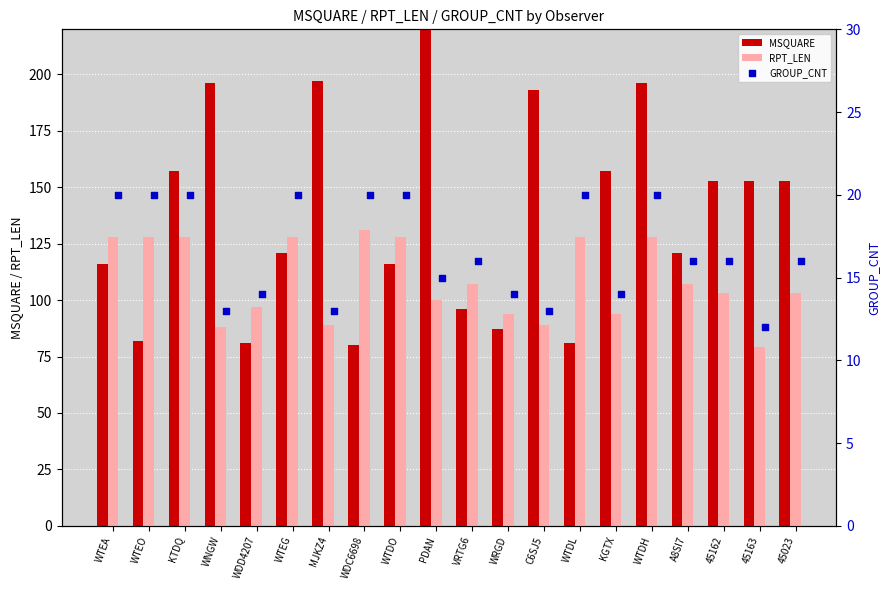

Is the value of MSQUARE at 45162 greater than the value of RPT_LEN at 45023?

Yes